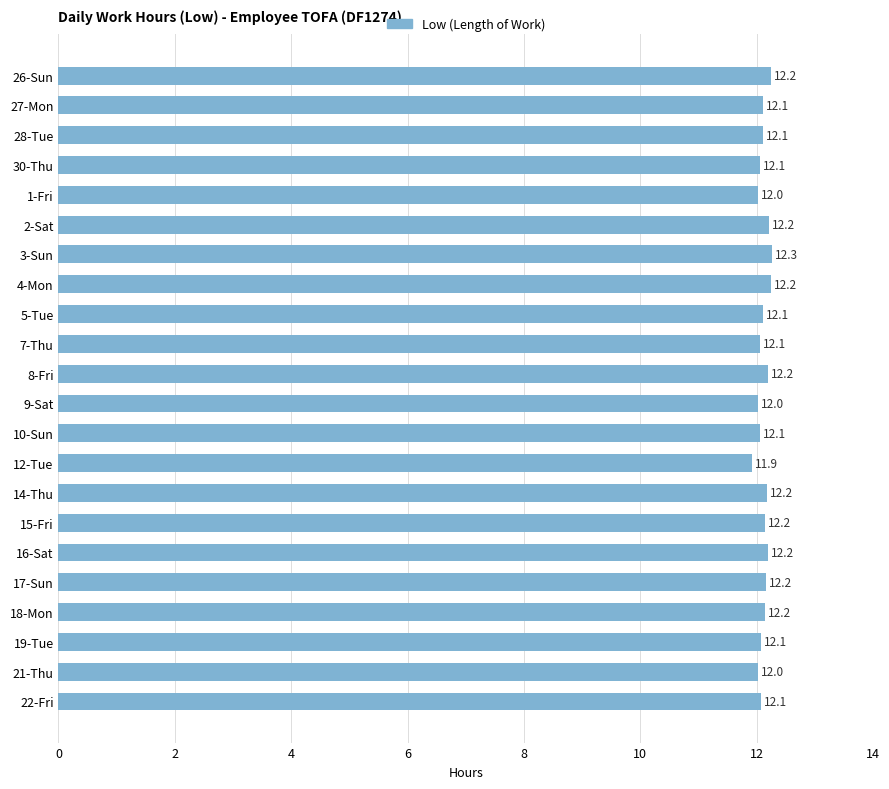

What is the change in value from 2-Sat to 12-Tue?

-0.3